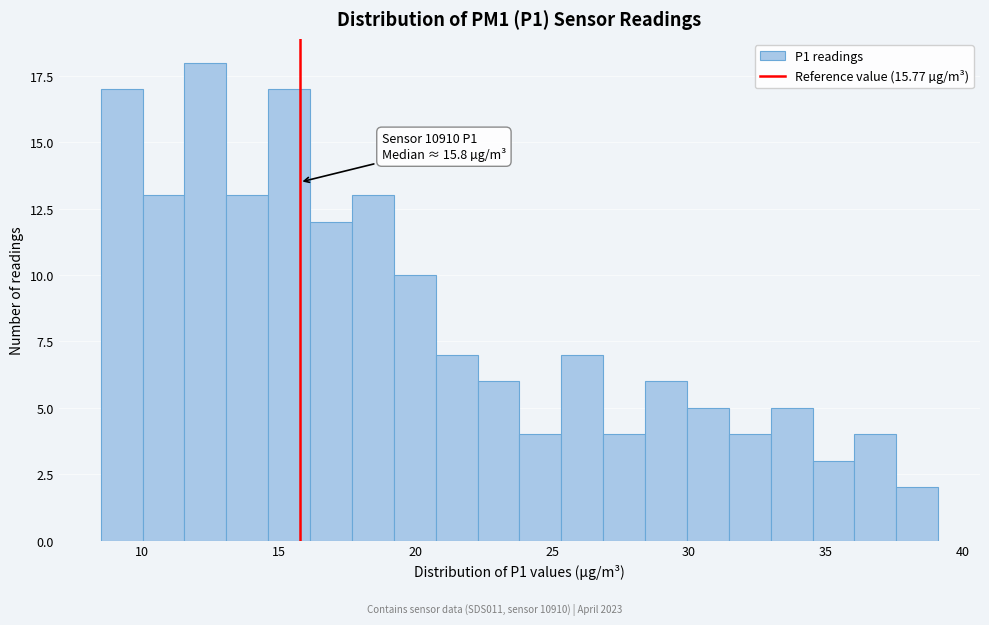

Read against the x-axis, roughly where is the centre of the tallest bar?

12.5